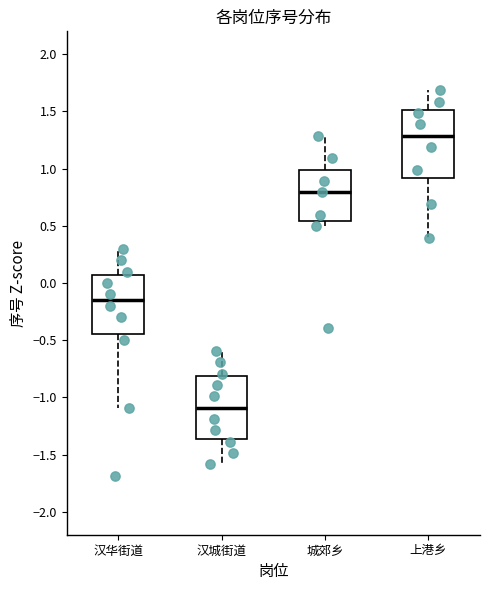

Reading left to right, read every box against the y-axis: the position of its median line, the range the box covers, and the ends of its whiskers. The values are not printed on the chart, so give them approximately, as read against the axis.

汉华街道: median -0.15, box -0.45 to 0.05, whiskers -1.10 to 0.30
汉城街道: median -1.10, box -1.35 to -0.80, whiskers -1.60 to -0.60
城郊乡: median 0.80, box 0.55 to 1.00, whiskers 0.50 to 1.30
上港乡: median 1.30, box 0.90 to 1.50, whiskers 0.40 to 1.70